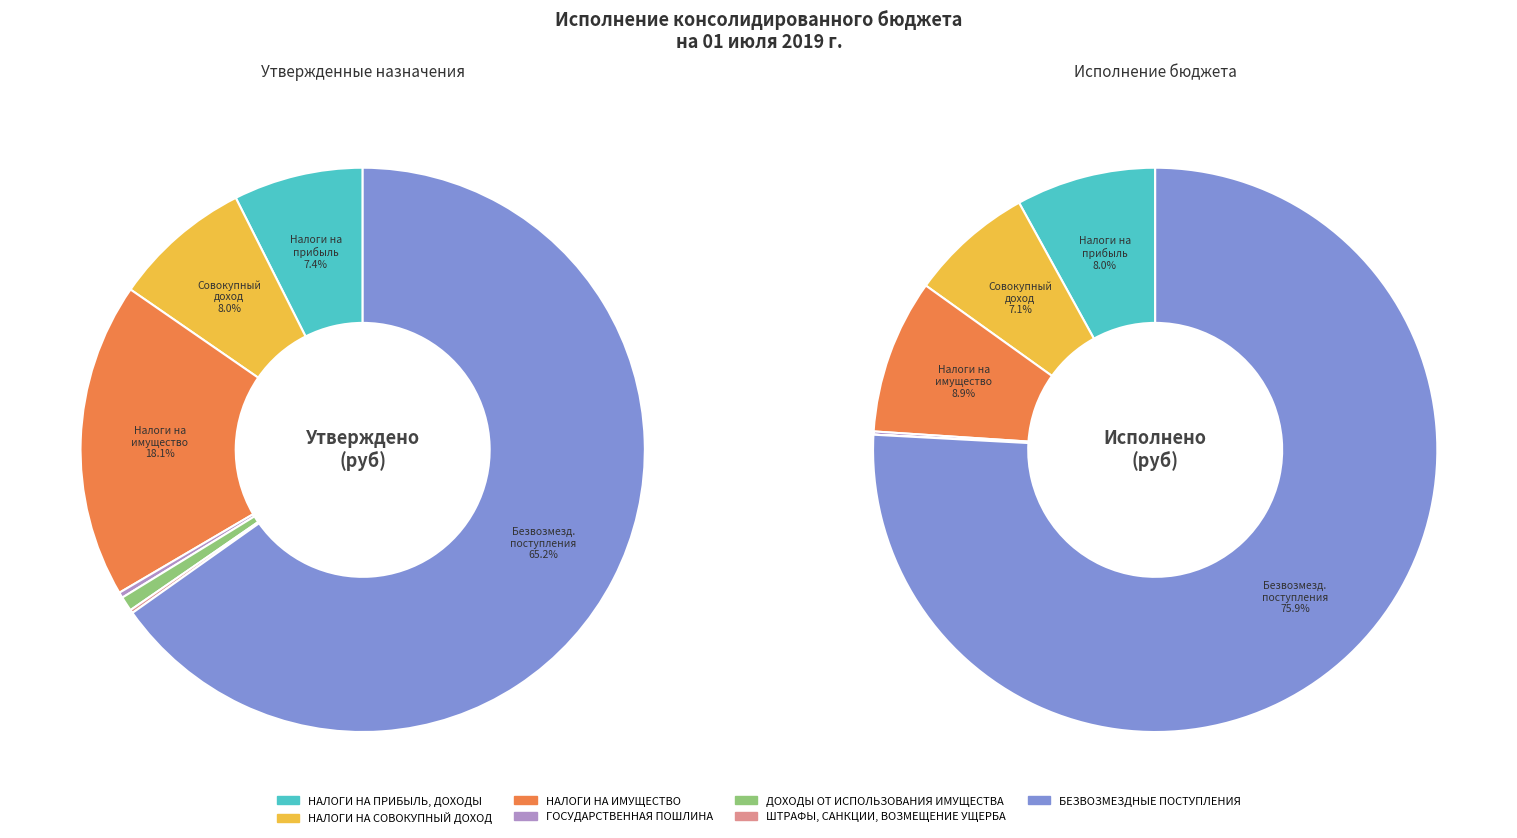

True or false: НАЛОГИ НА ИМУЩЕСТВО accounts for 1% of the total.

False